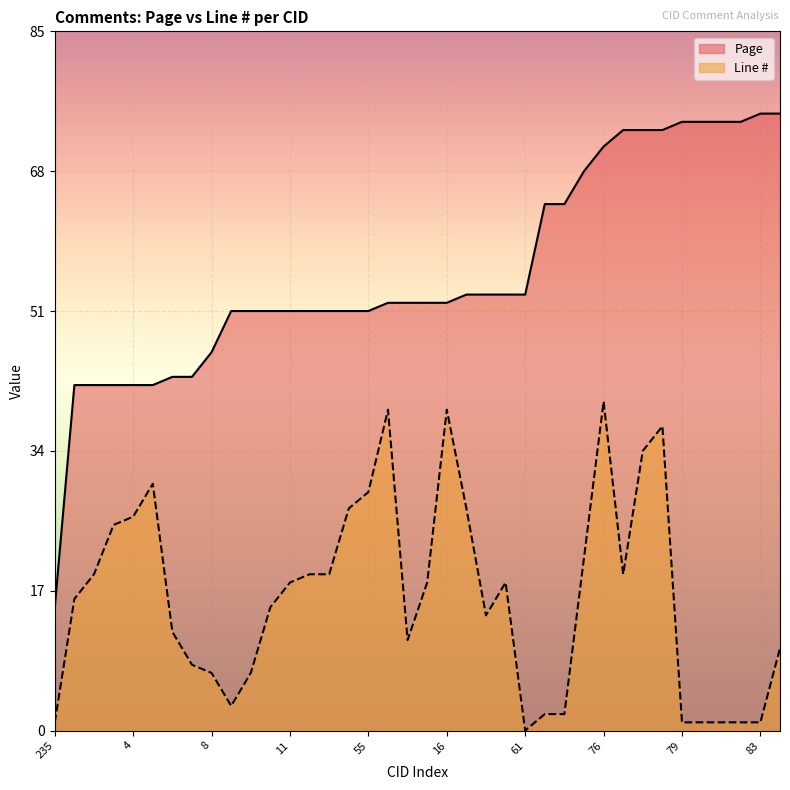

What are all the series names shown in the legend?

Page, Line #